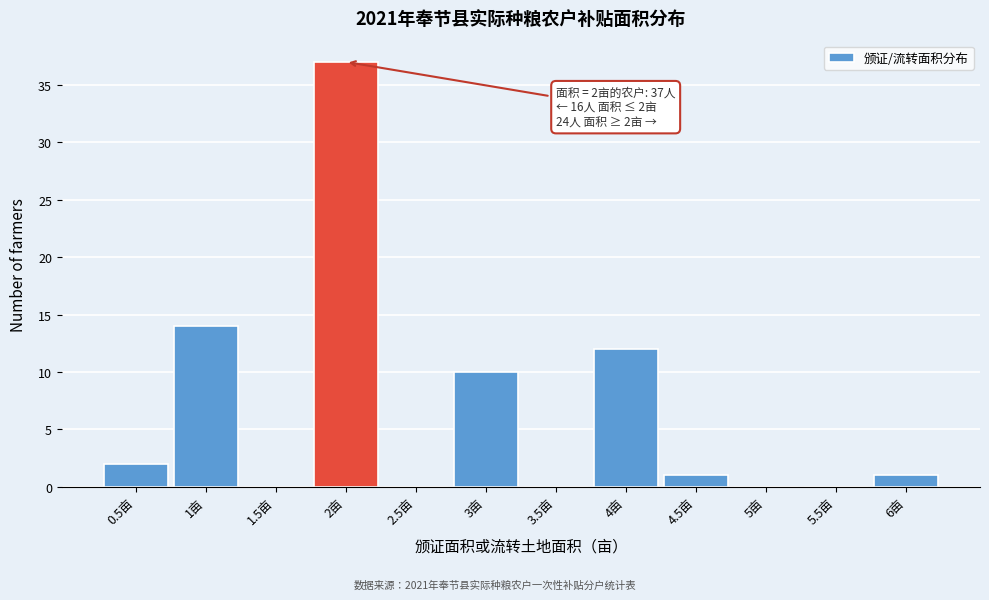

Over which range of the x-axis is the bar tallest?

1.75 to 2.25